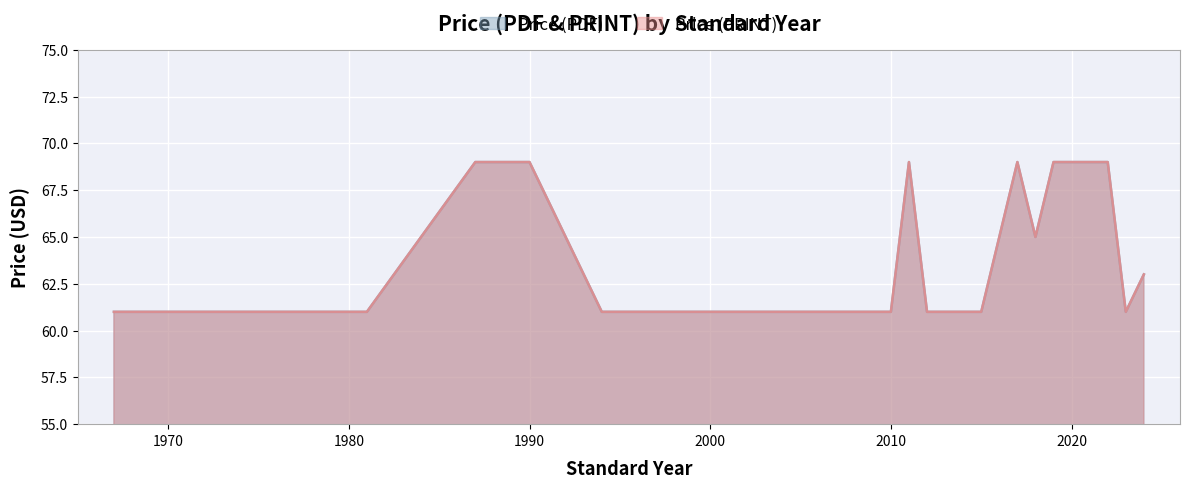

How many data points in Price (PRINT) are above 61?

9